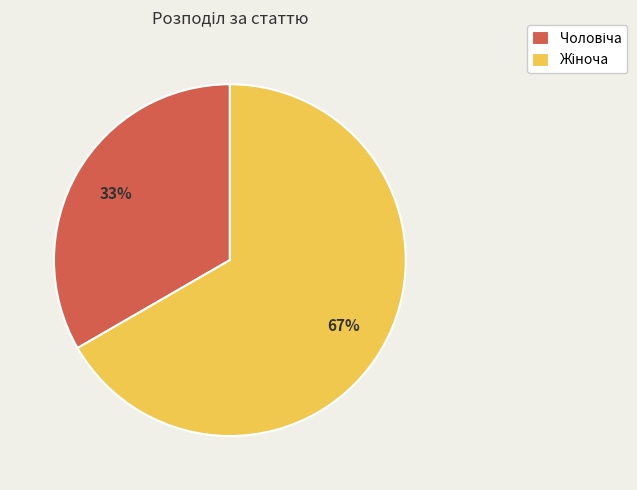

How many slices are in this pie chart?

2